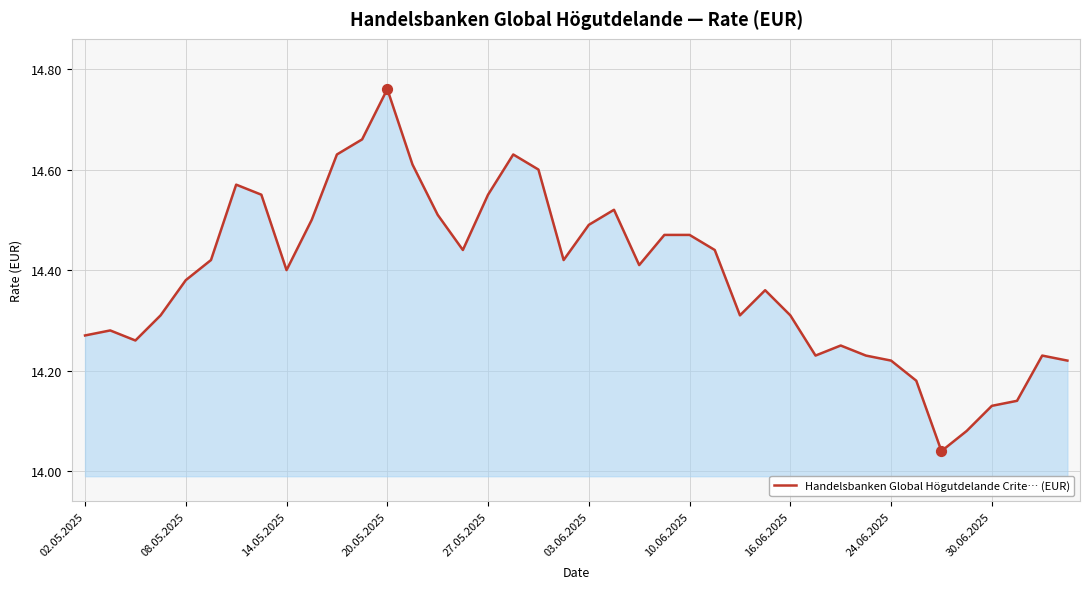

What is the difference between the maximum and minimum values?

0.7